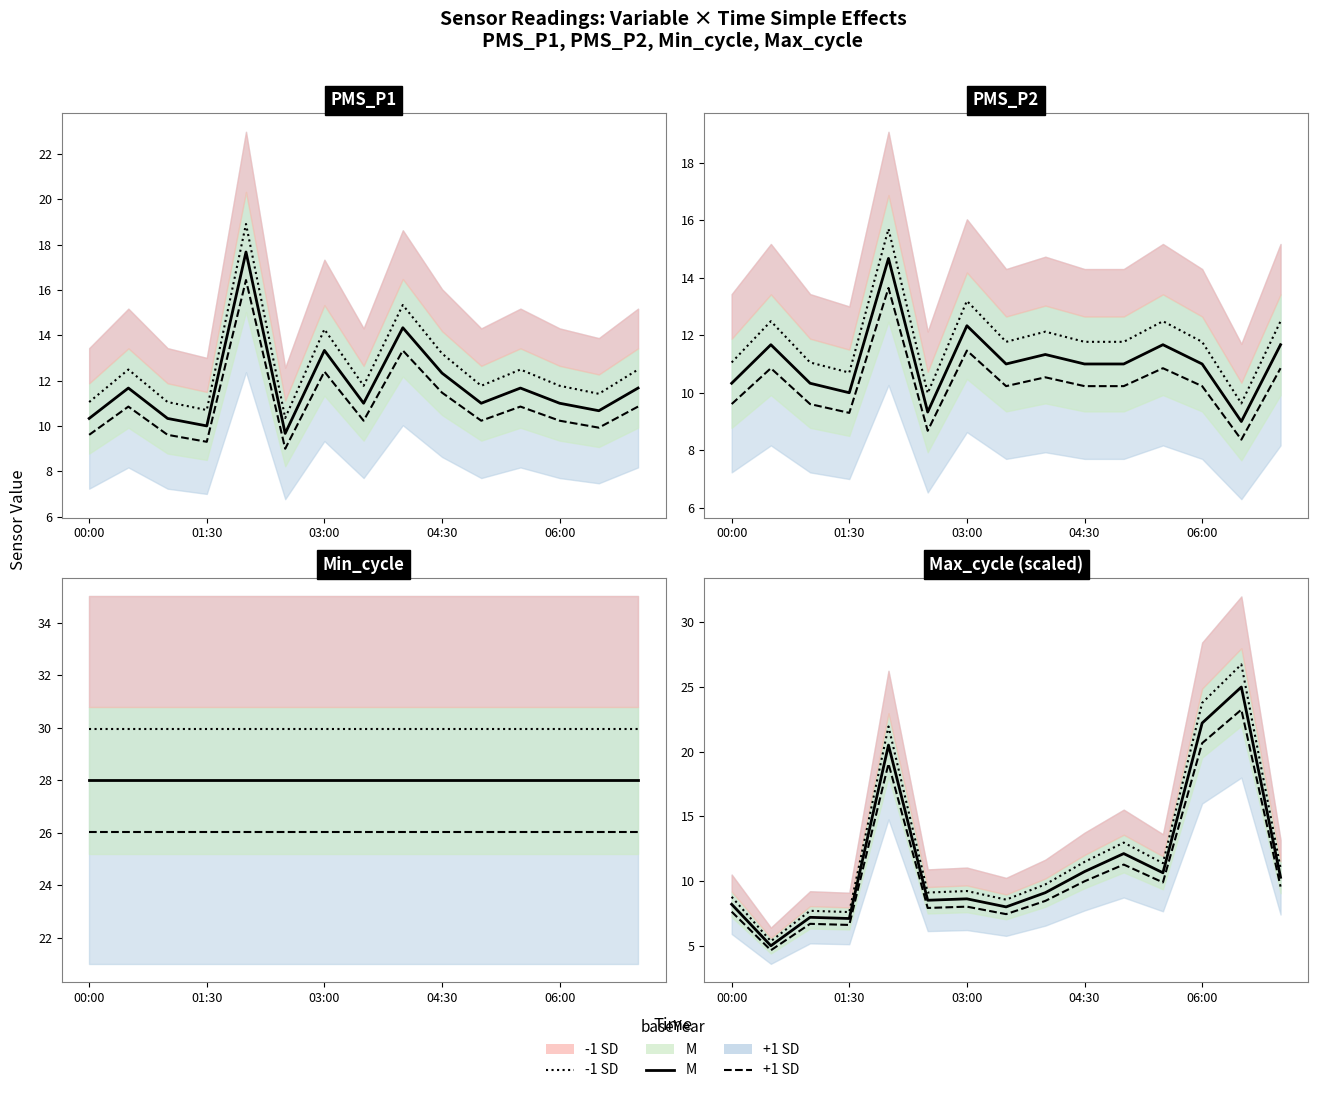

The +1 SD line series shows 7.4 at 7. True or false?

True